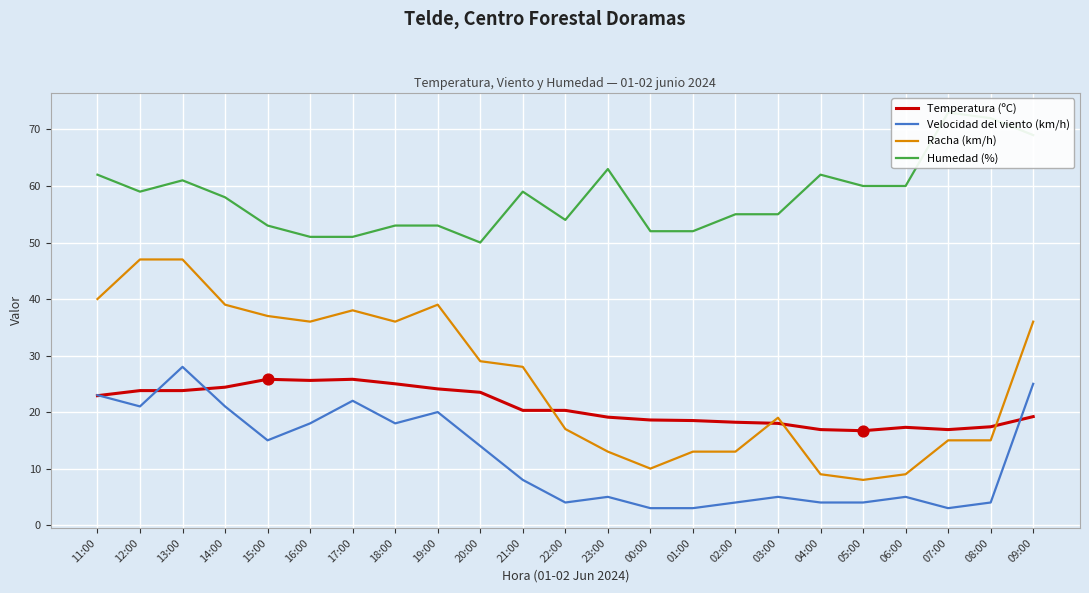

What are all the series names shown in the legend?

Temperatura (ºC), Velocidad del viento (km/h), Racha (km/h), Humedad (%)